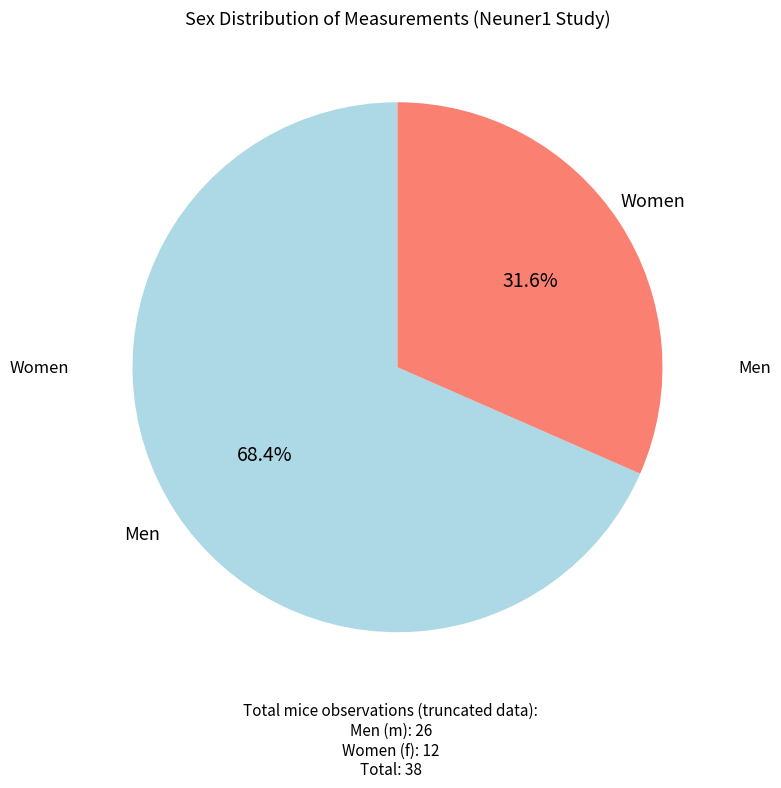

How many slices are in this pie chart?

2